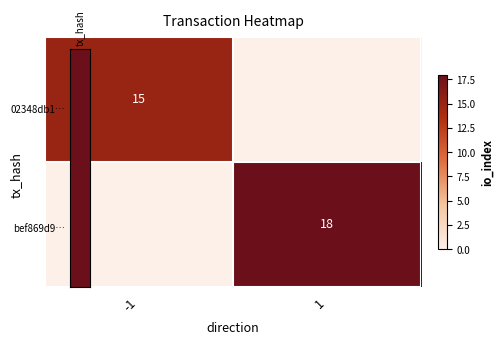

At which category is the sum across all series the highest?

1